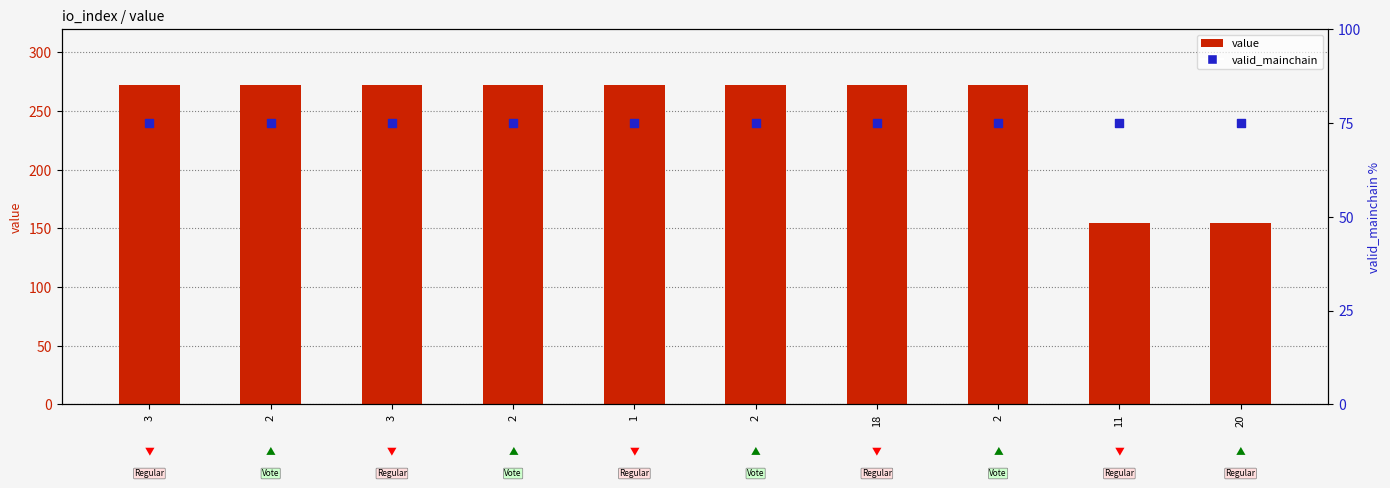

Which series has the widest spread of Y values?

value